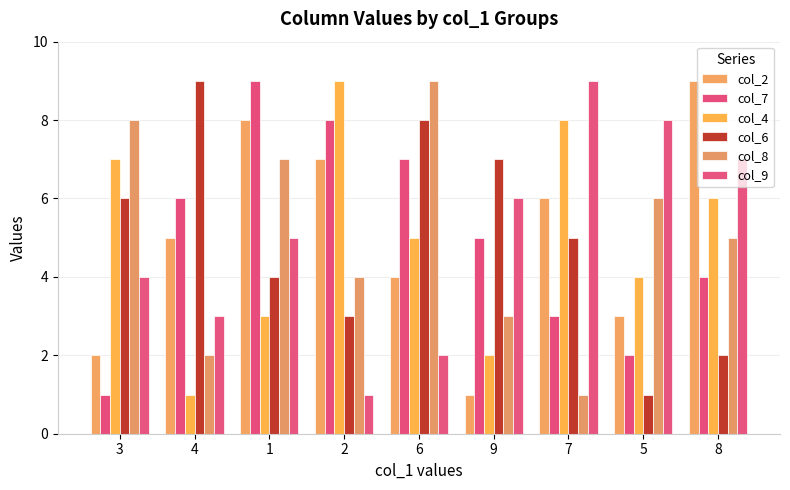

Which series changed the most between 4 and 8?

col_6